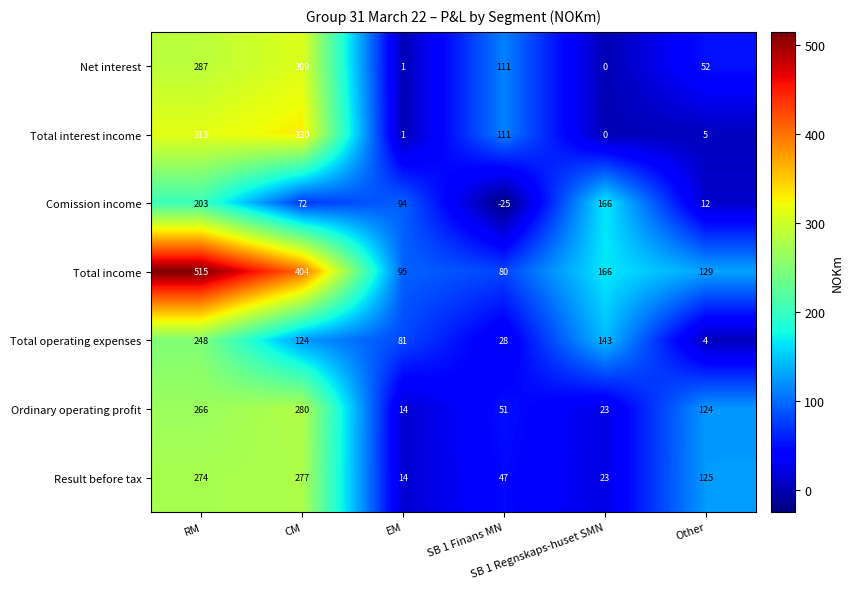

How many positive values does the Total interest income series have?

5